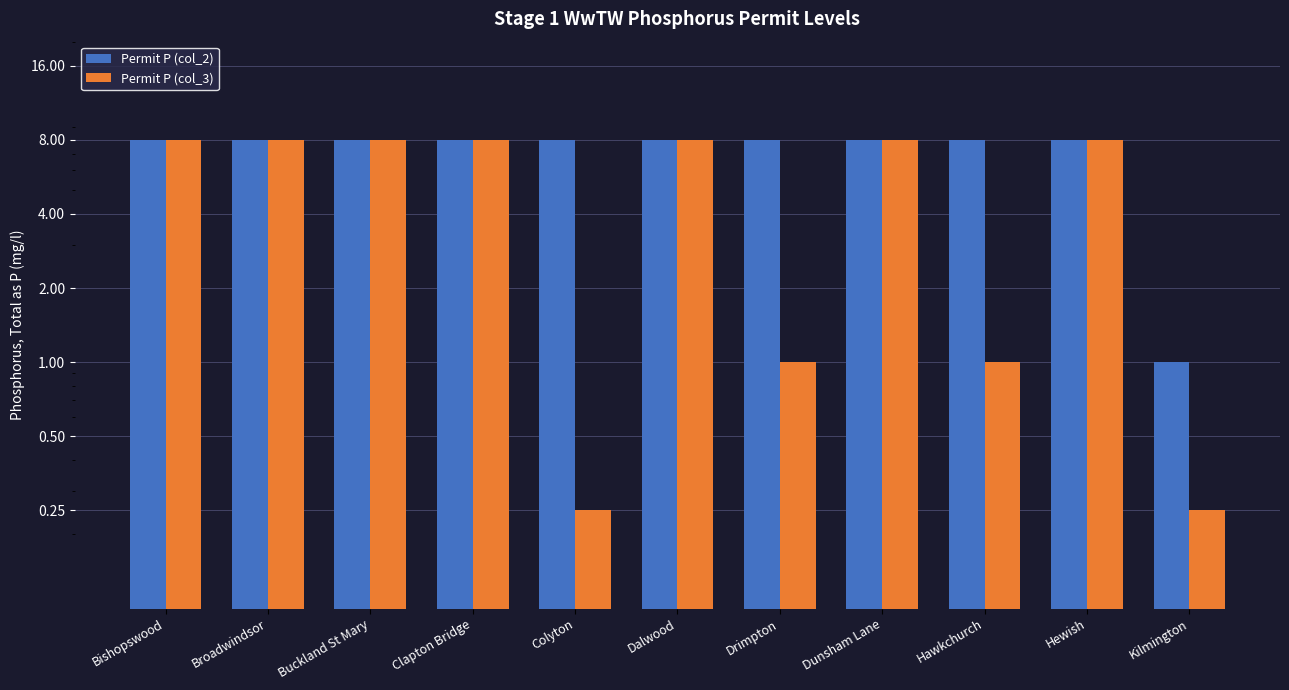

What is the label of the 11th bar from the right?

Bishopswood